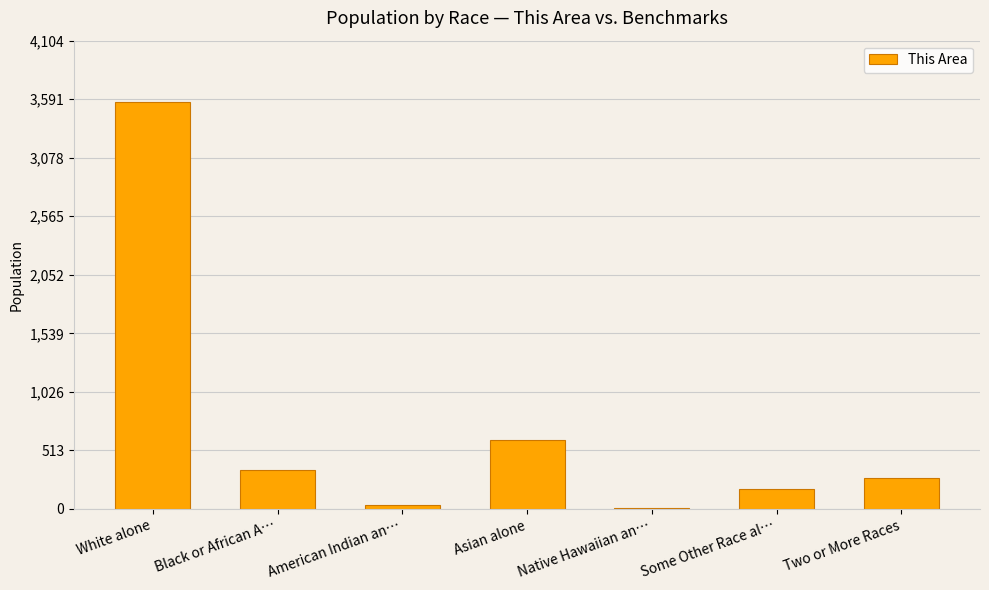

Where does the data first go above 268?

White alone